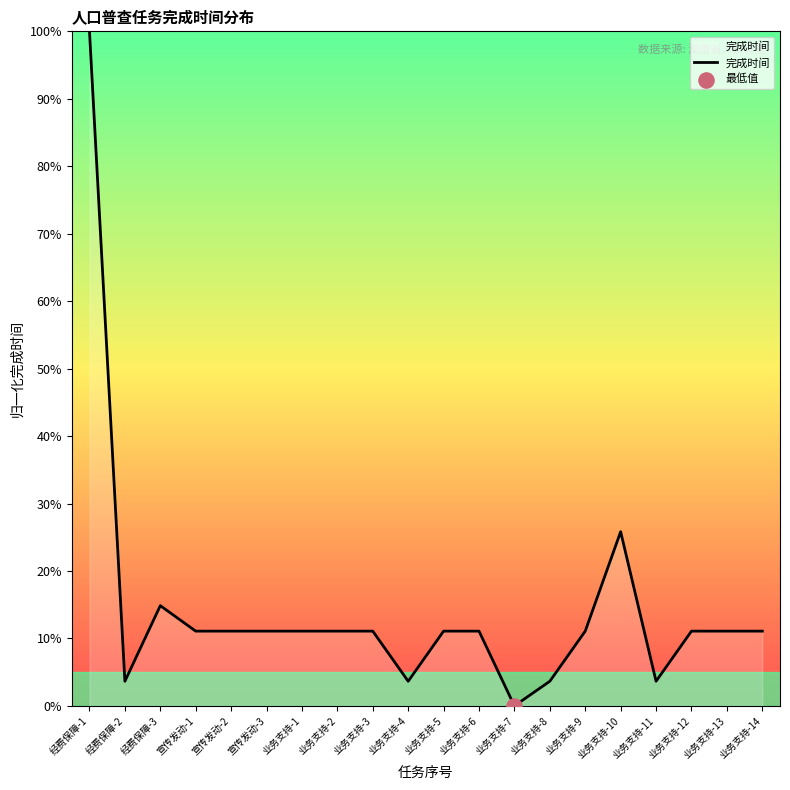

Between 业务支持-10 and 宣传发动-1, which is larger?

业务支持-10